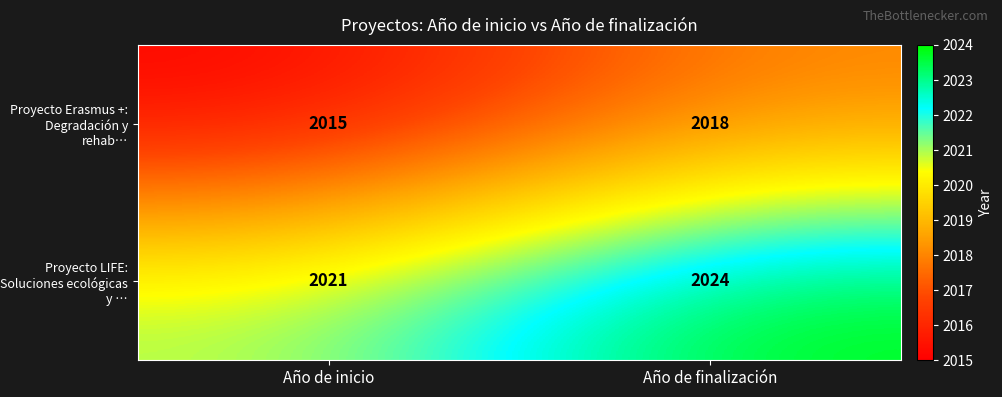

At how many categories does at least one series exceed 2019?

2